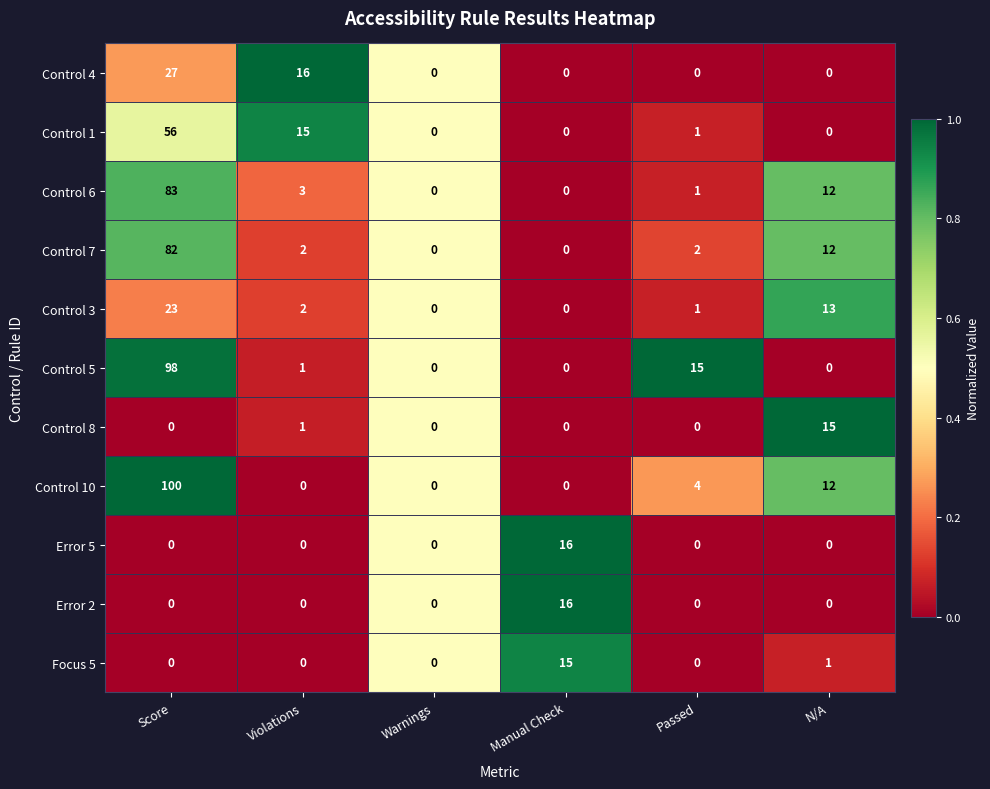

How many values in the Control 4 series exceed 0?

2